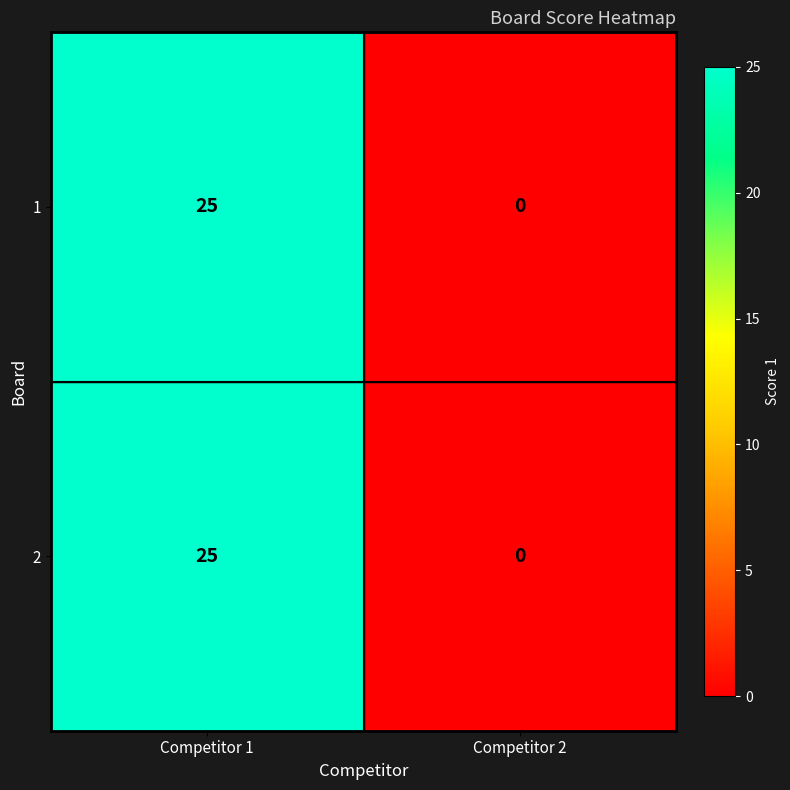

At which label is 1 closest to 12?

Competitor 2